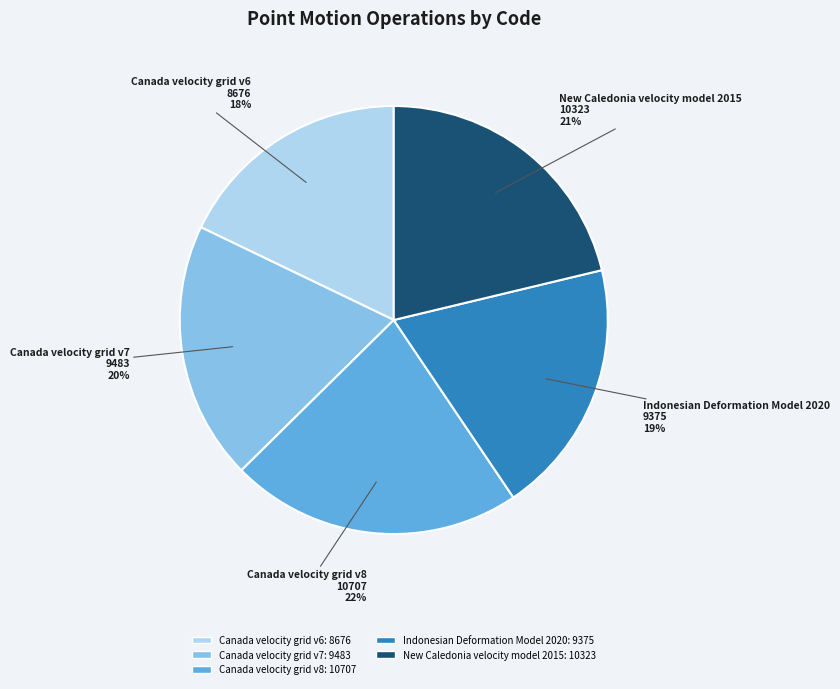

How many slices are in this pie chart?

5